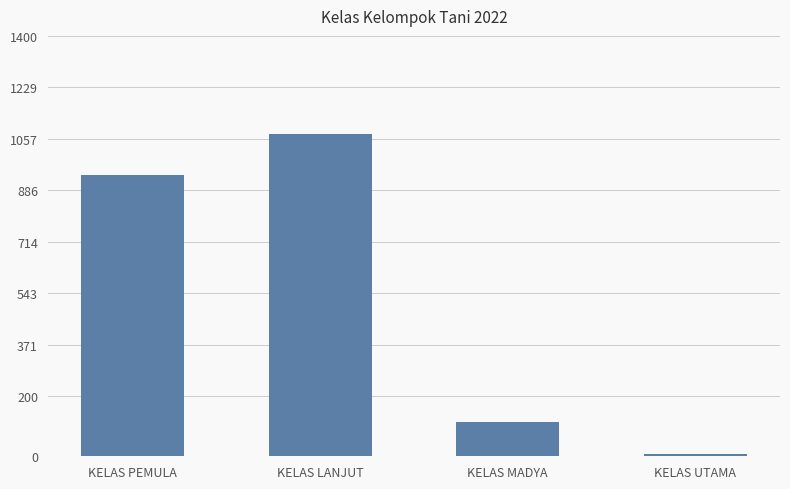

Rank the categories by value from highest to lowest.

KELAS LANJUT, KELAS PEMULA, KELAS MADYA, KELAS UTAMA